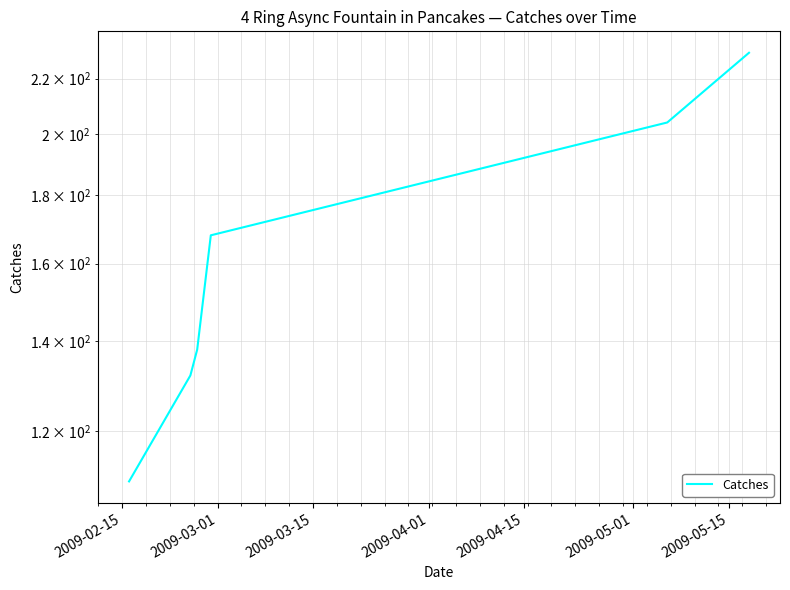

True or false: the data shows 110 at 2009-02-15.

True